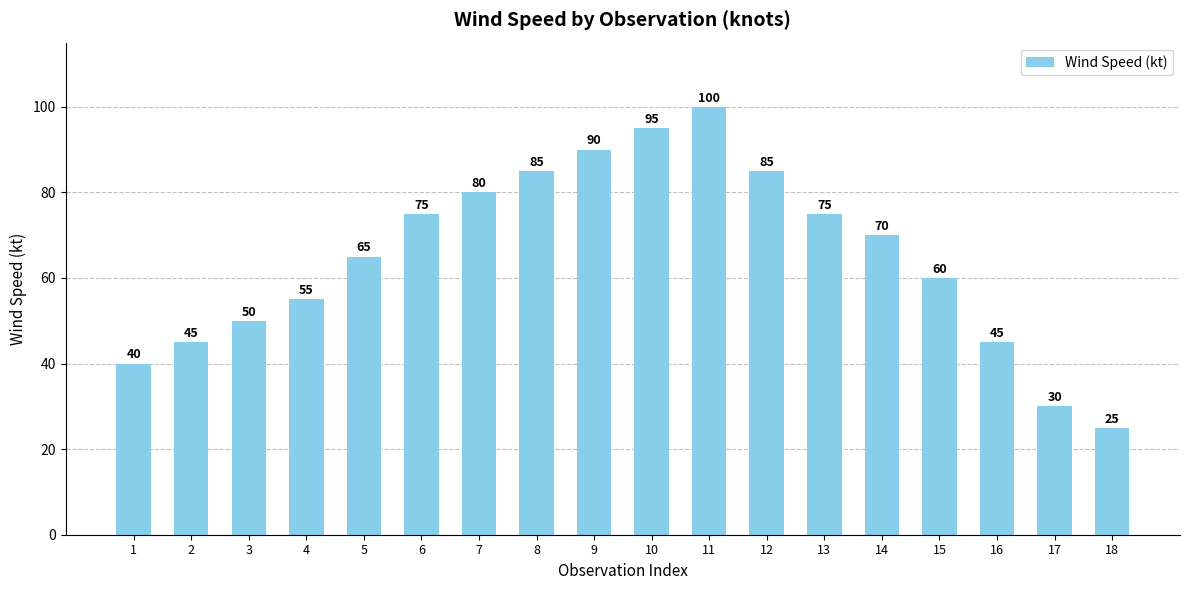

What is the minimum value shown in the chart?

25